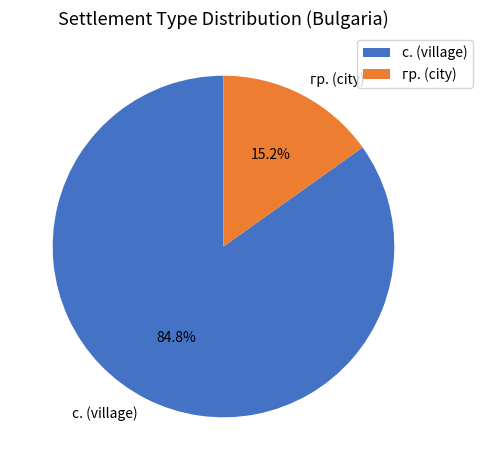

To the nearest percent, what is the average slice percentage?

50%